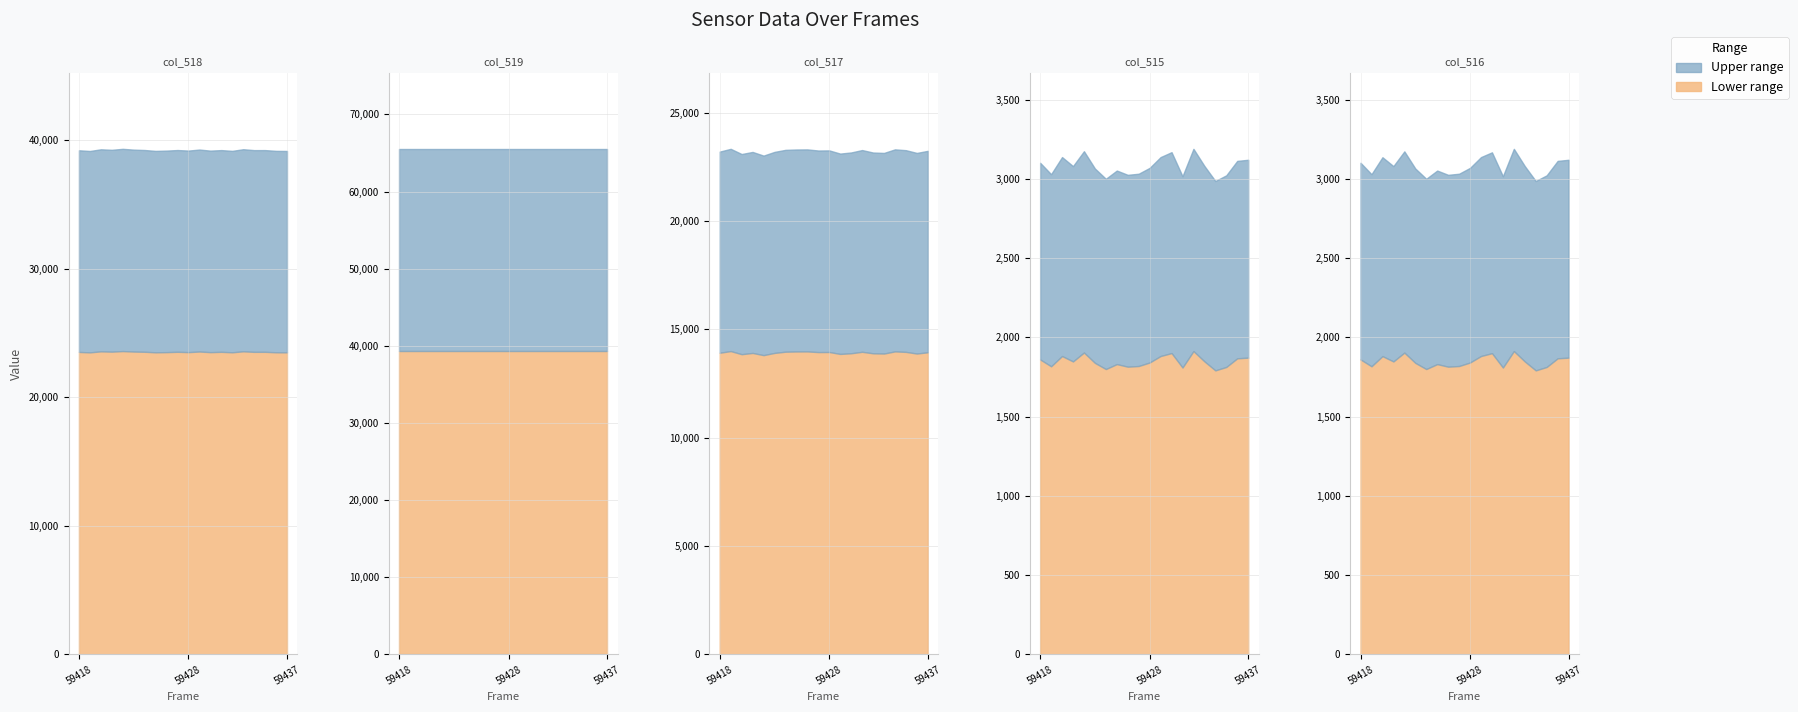

What is the sum of all col_515 values?

61616